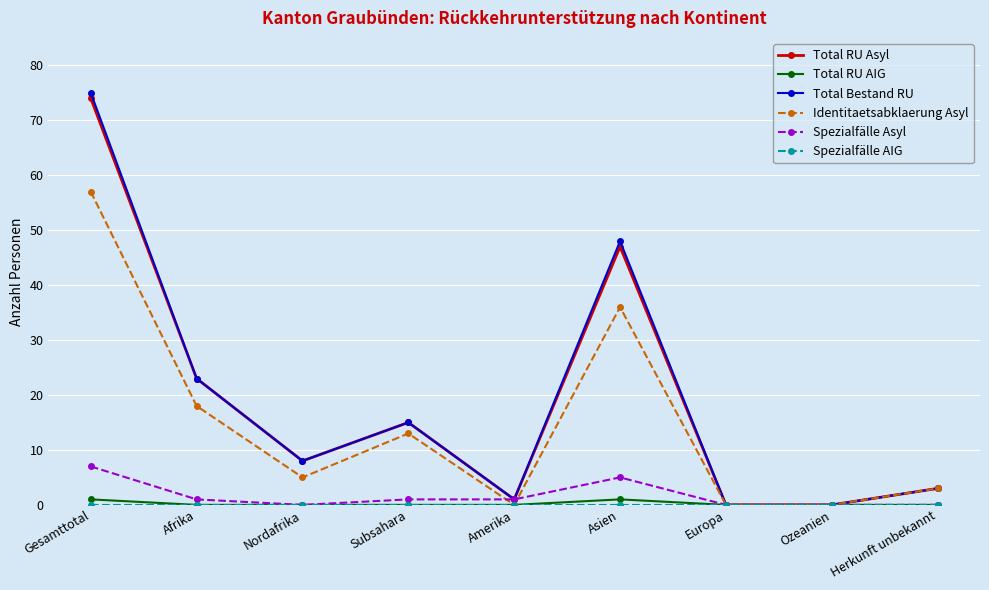

What is the difference between the second highest and second lowest values in the Total Bestand RU series?

48